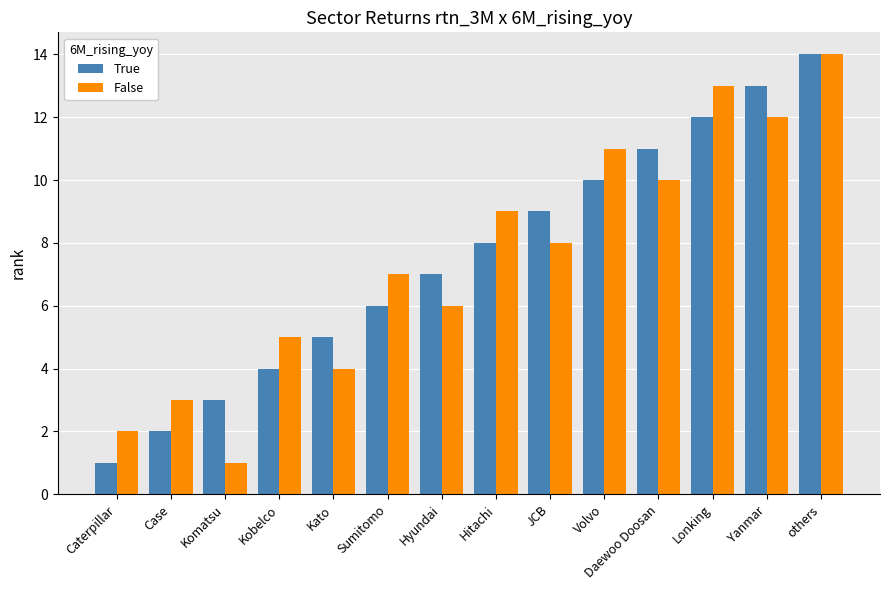

What is the smallest value displayed?

1